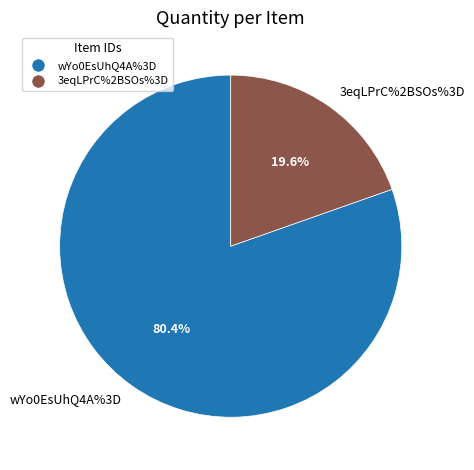

How many slices are in this pie chart?

2